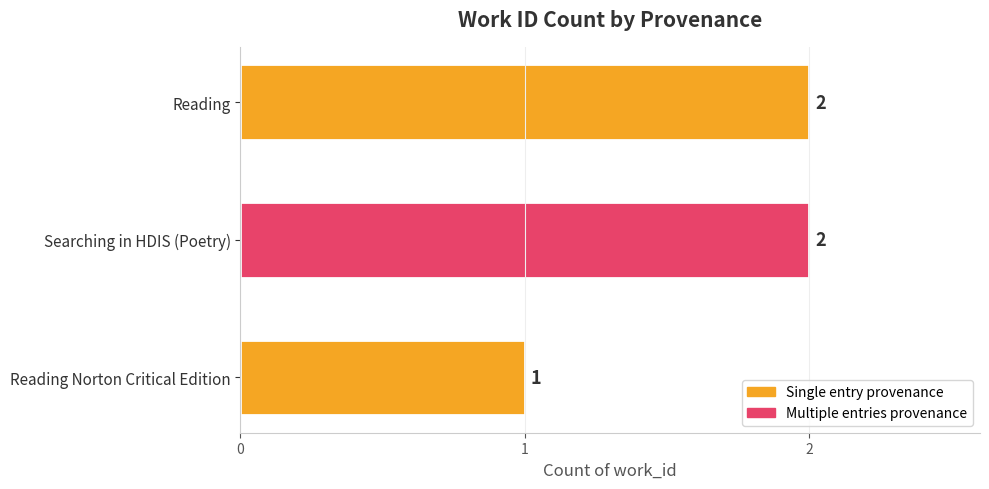

Which has a higher value, Searching in HDIS (Poetry) or Reading Norton Critical Edition?

Searching in HDIS (Poetry)